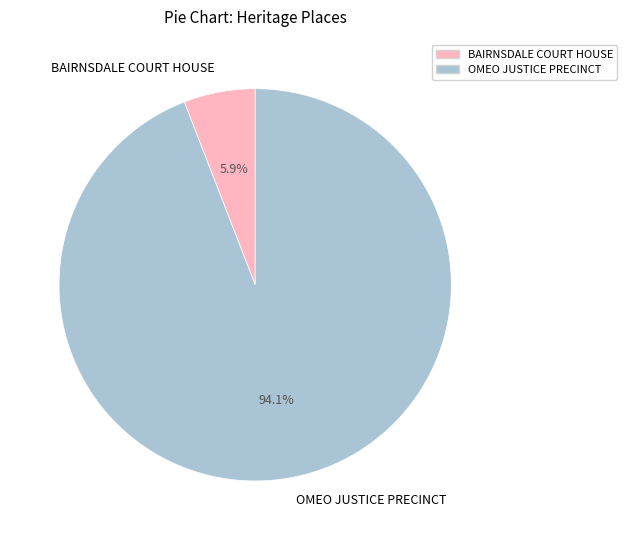

What portion of the pie excludes OMEO JUSTICE PRECINCT?

5.9%